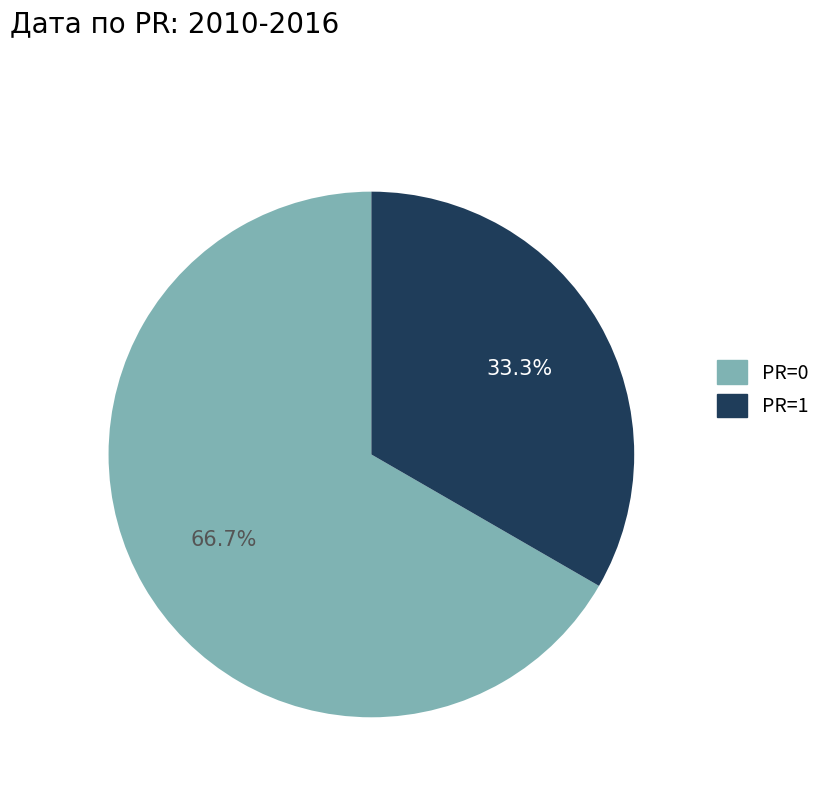

What percentage is NOT represented by PR=0?

33.3%